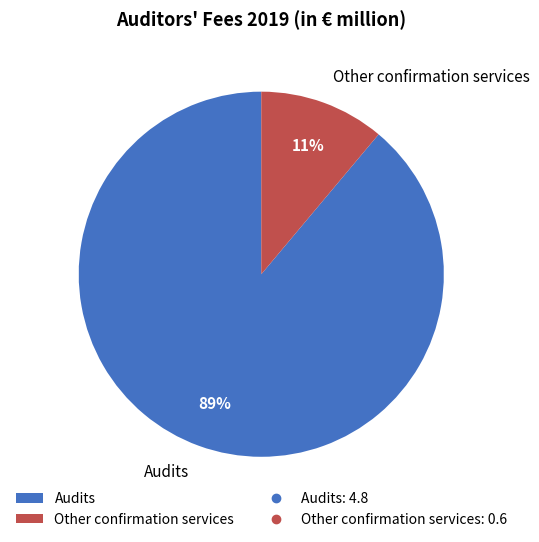

Combined, do Other confirmation services and Audits account for over 50%?

Yes